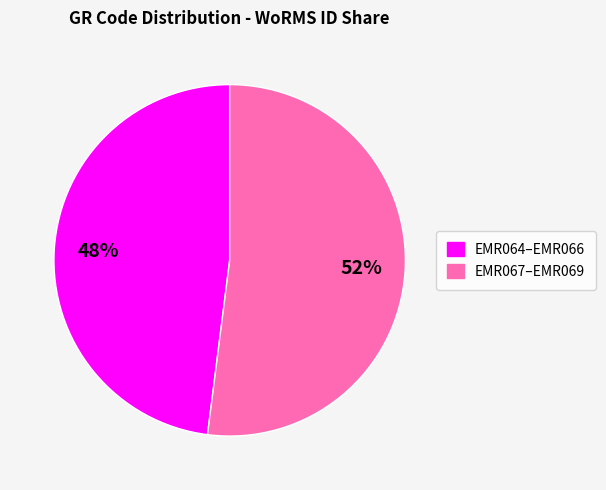

To the nearest percent, what is the difference between the largest and smallest slice percentages?

4%